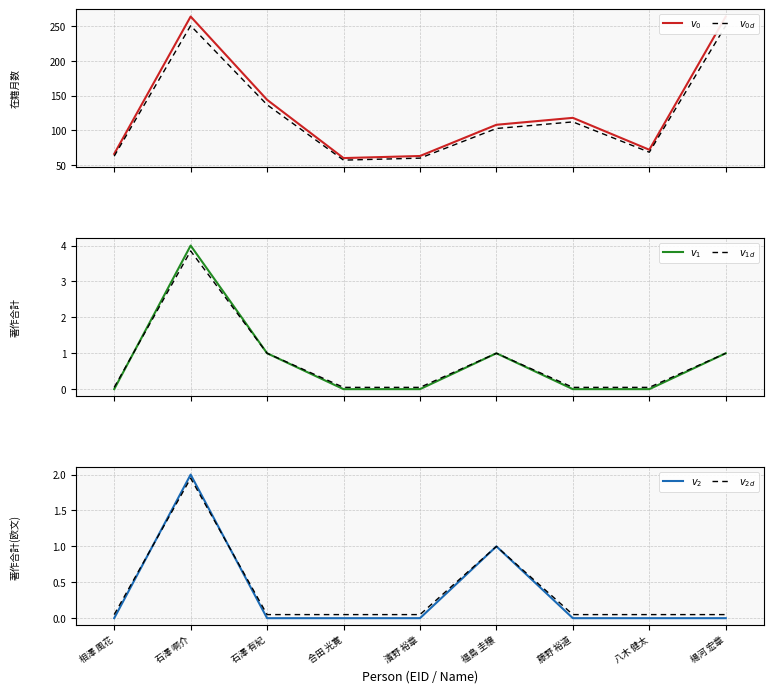

Between 濱野 裕章 and 楊河 宏章, which series saw the biggest shift?

$v_{0}$